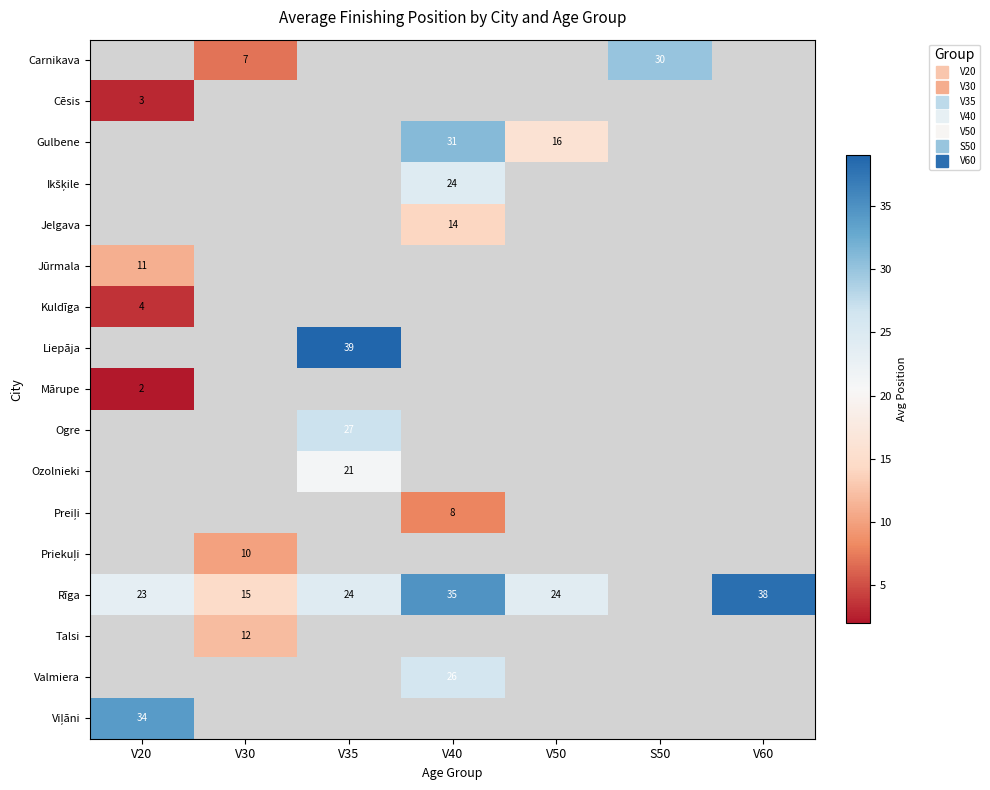

How many categories are shown in the chart?

7